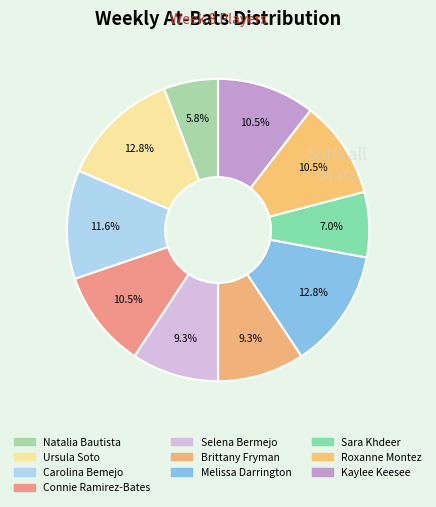

Does Kaylee Keesee account for over 50% of the chart?

No